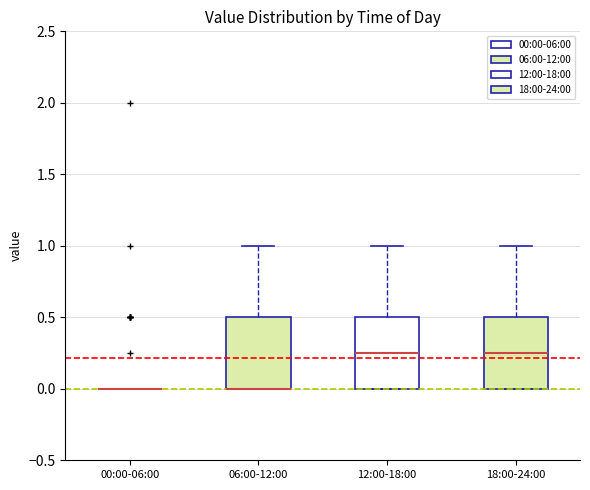

Where is the upper edge of the box for 12:00-18:00 on the y-axis? The values are not printed on the chart, so give them approximately, as read against the axis.

0.50